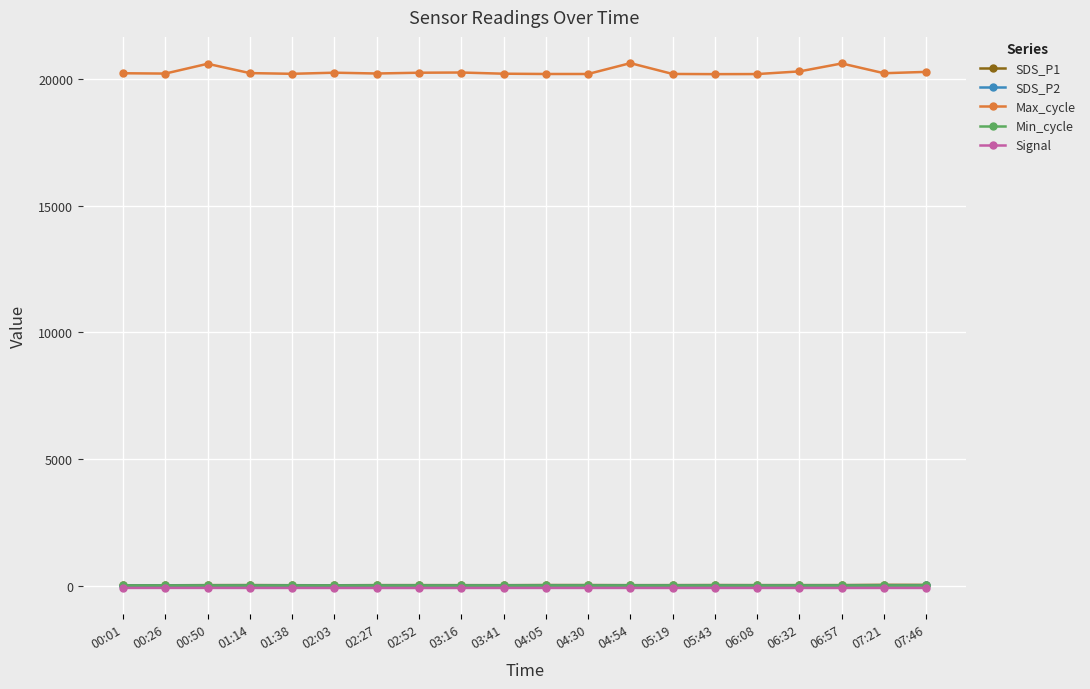

The value of Max_cycle at 00:26 is 6374.0. True or false?

False